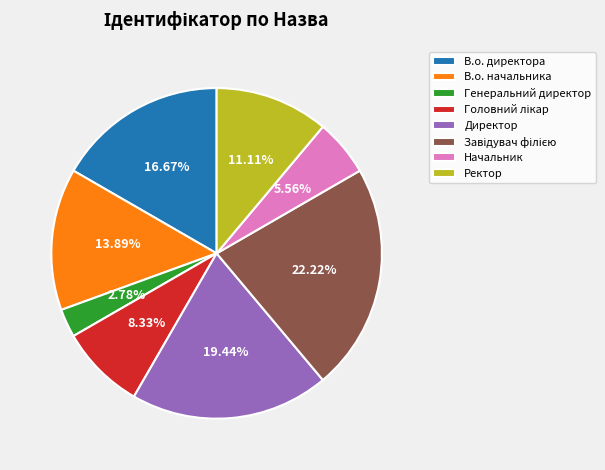

Which category has the smallest portion of the pie?

Генеральний директор